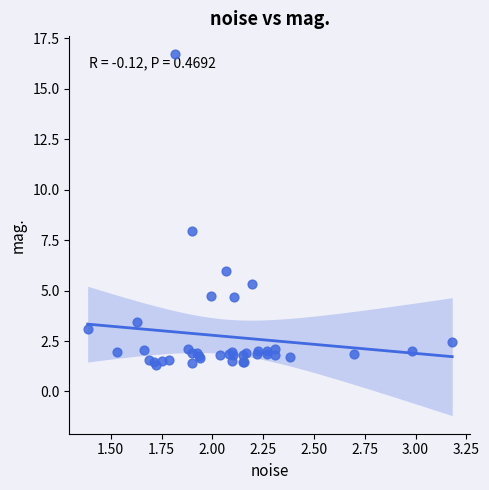

What Y value in the scatter plot is closest to 9?

7.9